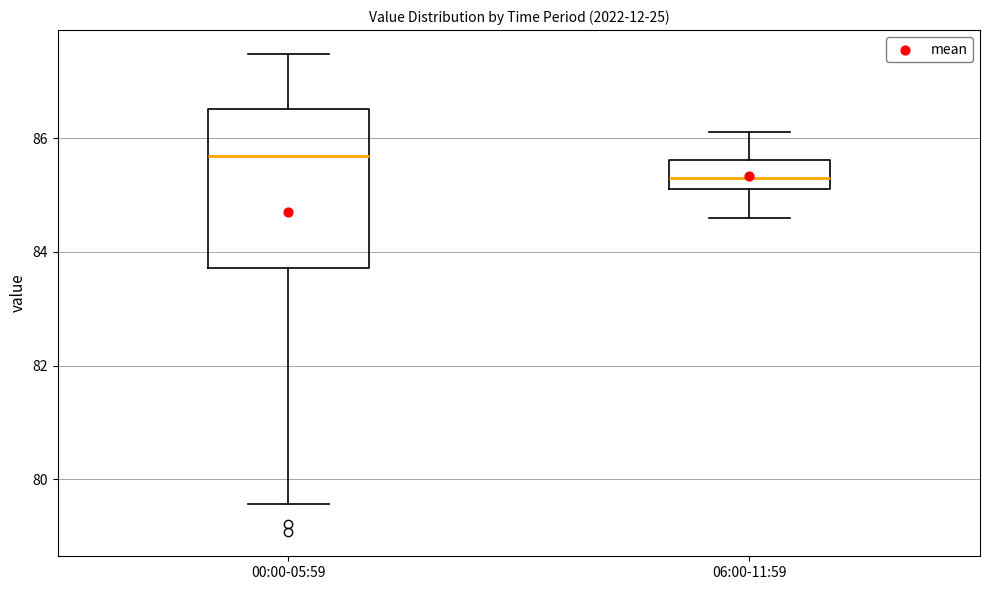

Which box's median line is the lowest?

06:00-11:59